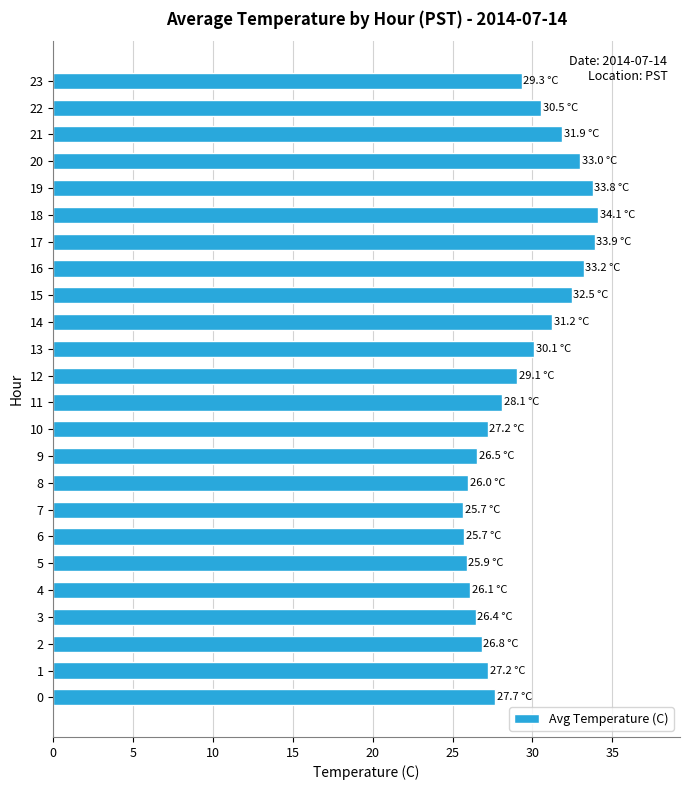

What is the smallest value displayed?

25.7